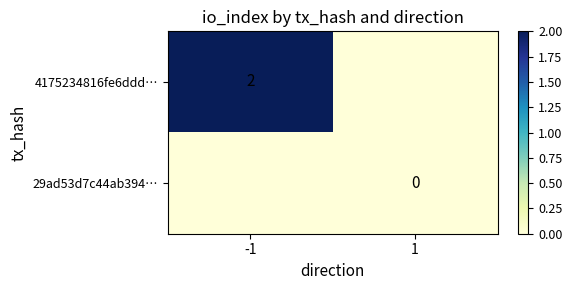

At -1, list the series in order from largest to smallest.

4175234816fe6ddd…, 29ad53d7c44ab394…